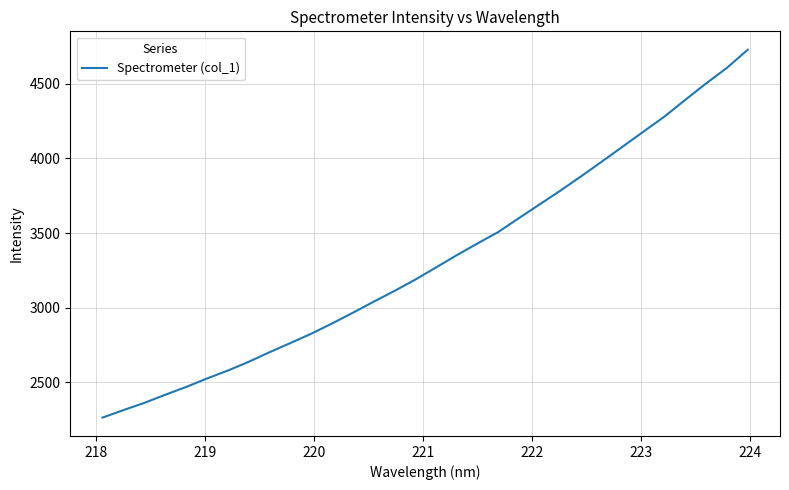

What is the average value?

3322.9